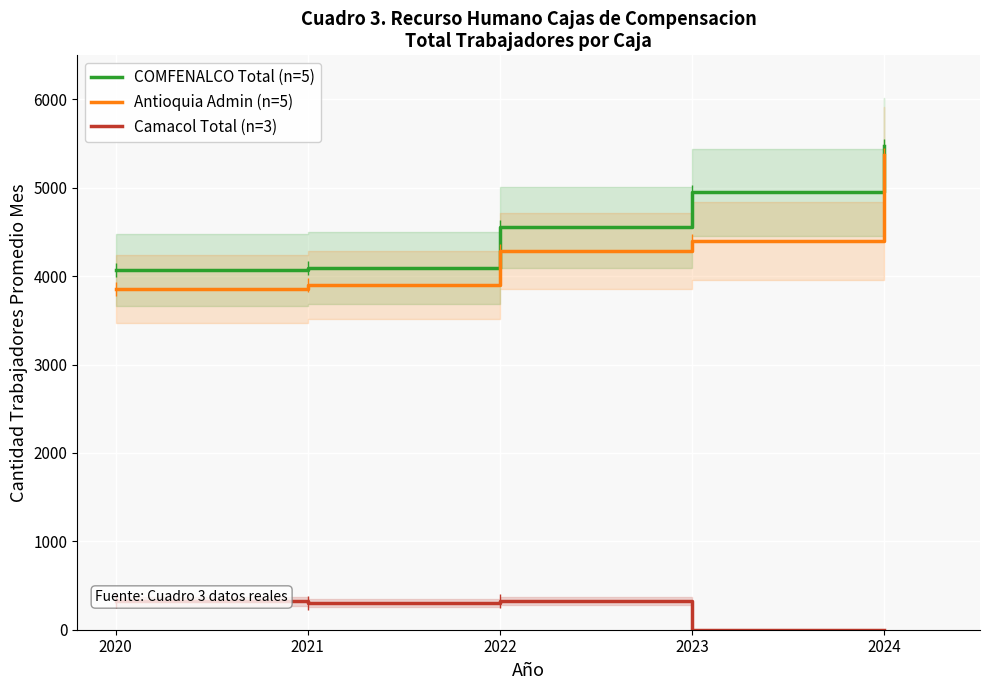

True or false: Antioquia Admin (n=5) and COMFENALCO Total (n=5) cross at least once.

False